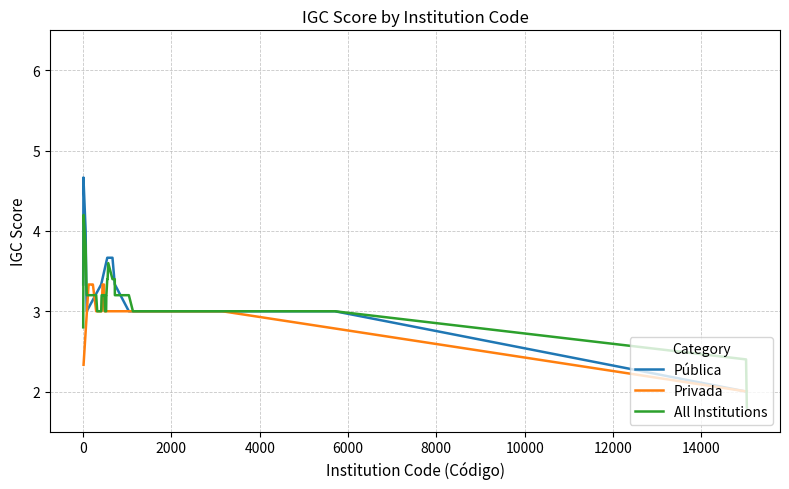

What is the maximum value for Pública?

4.7